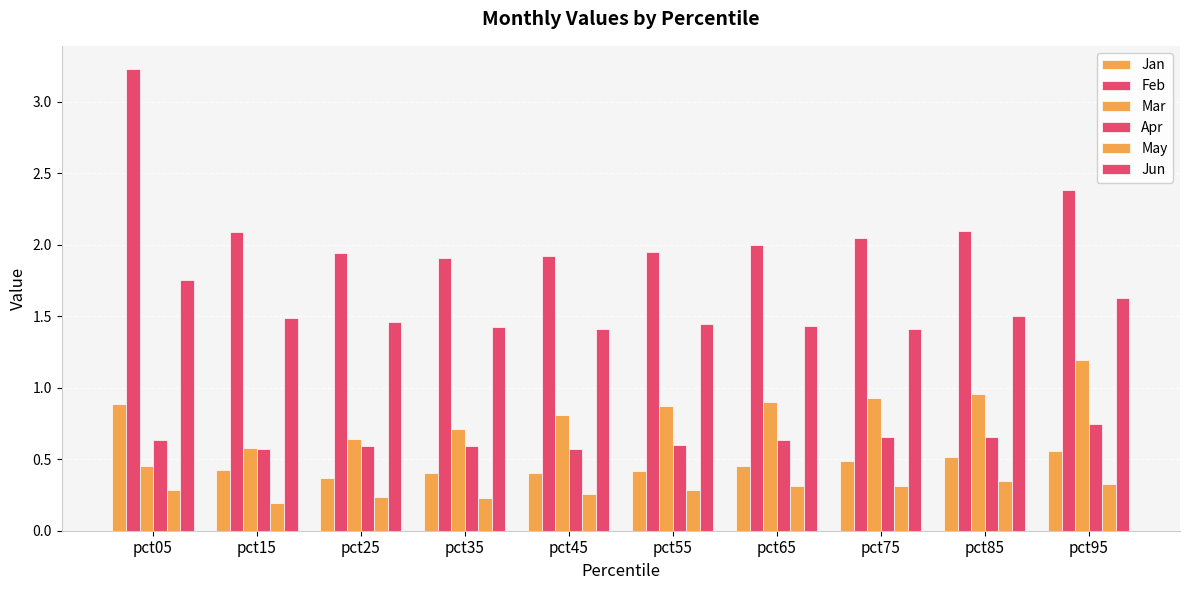

How many distinct data groups are displayed?

6